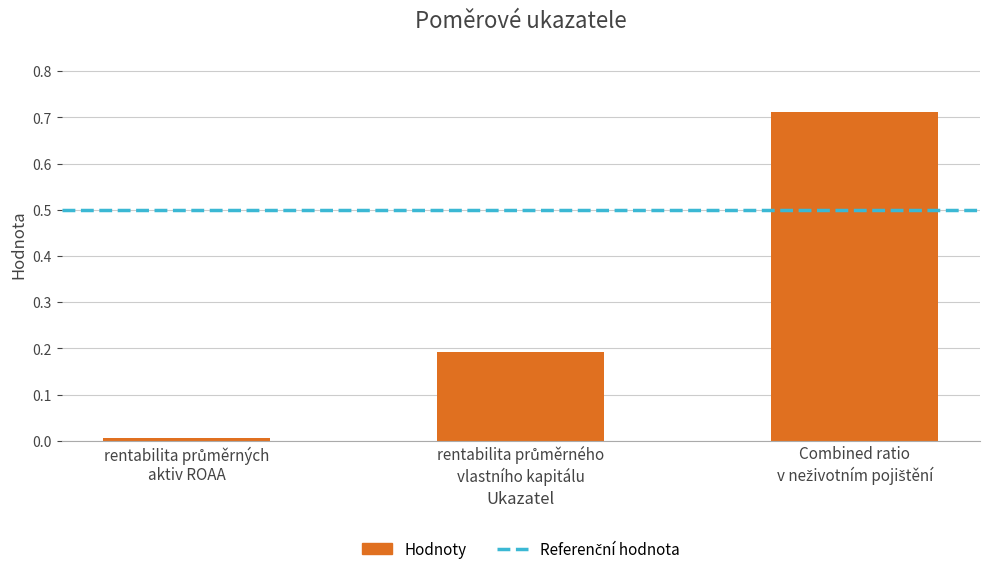

What is the sum of all values?

0.9